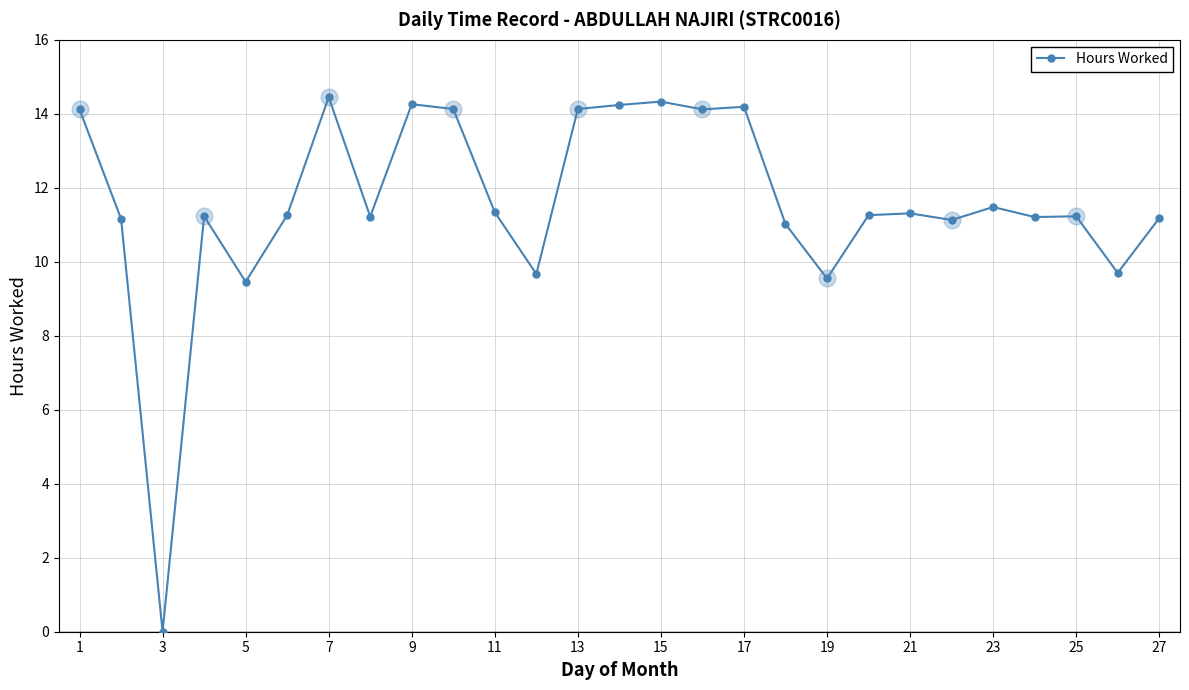

What is the difference between the maximum and second lowest values?

5.0